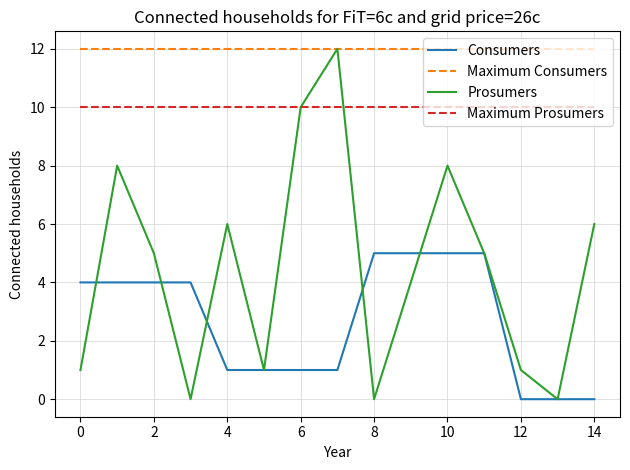

List the series in order of their overall mean, lowest first.

Consumers, Prosumers, Maximum Prosumers, Maximum Consumers